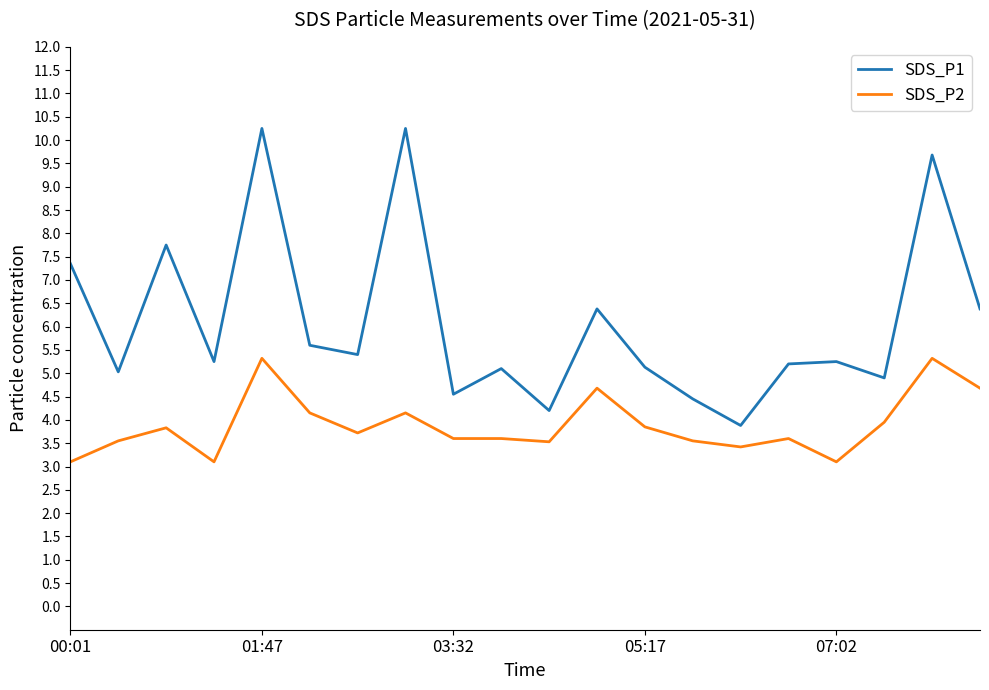

List the series in order of their overall mean, highest first.

SDS_P1, SDS_P2